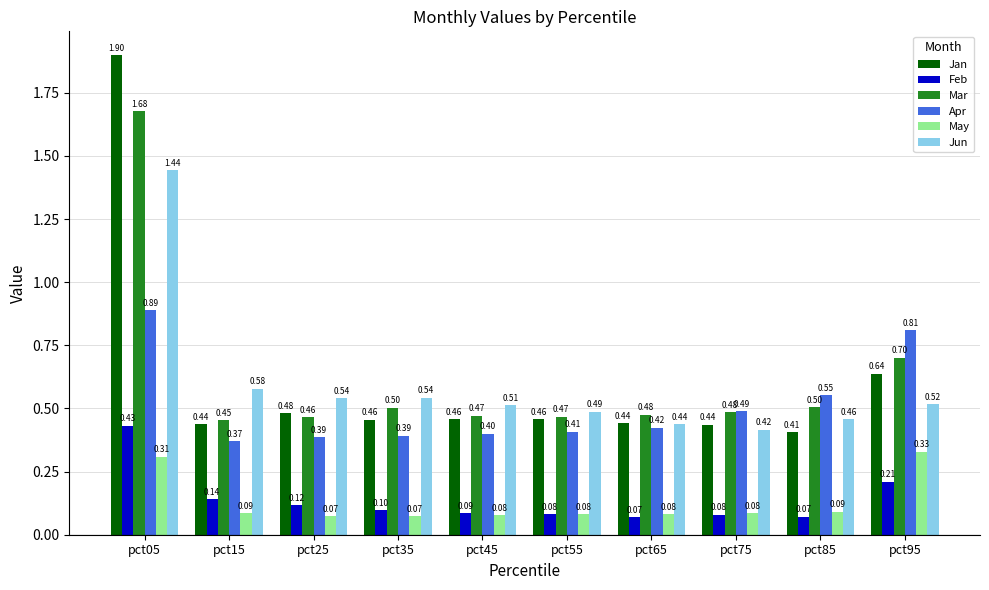

How many groups of bars are there?

10